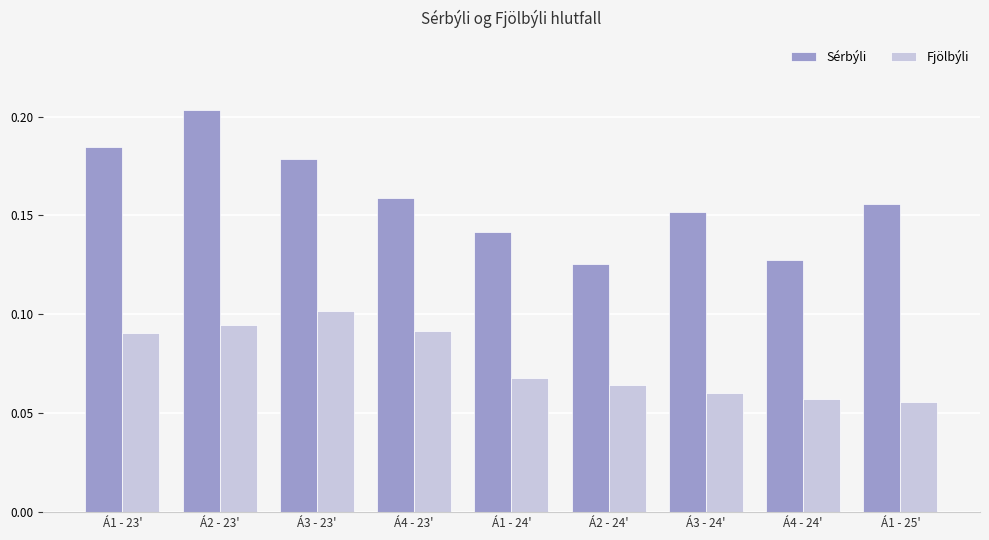

The Sérbýli series shows 0.3 at Á1 - 25'. True or false?

False